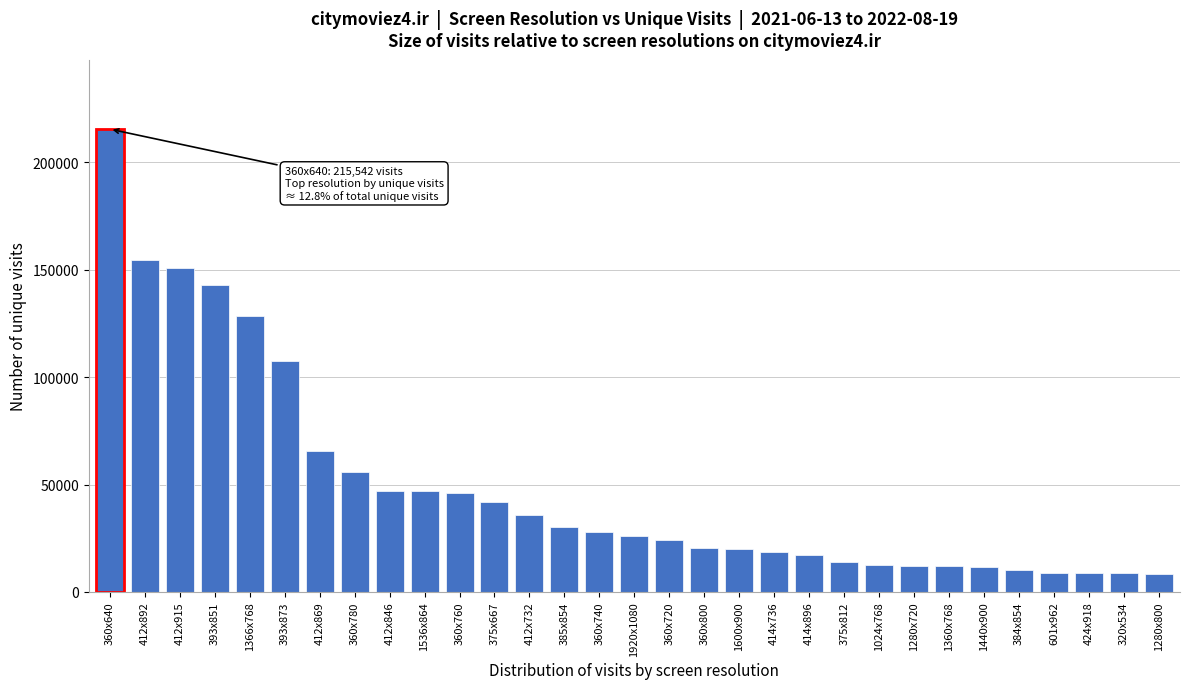

What is the minimum value shown in the chart?

8422